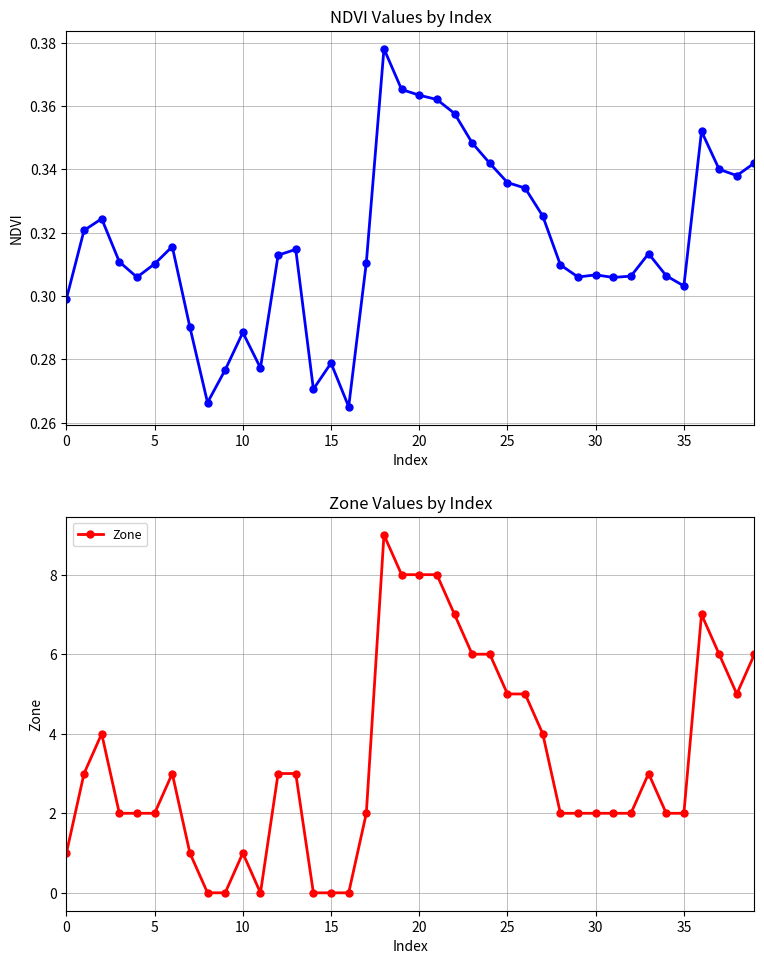

At how many categories does at least one series exceed 7?

4